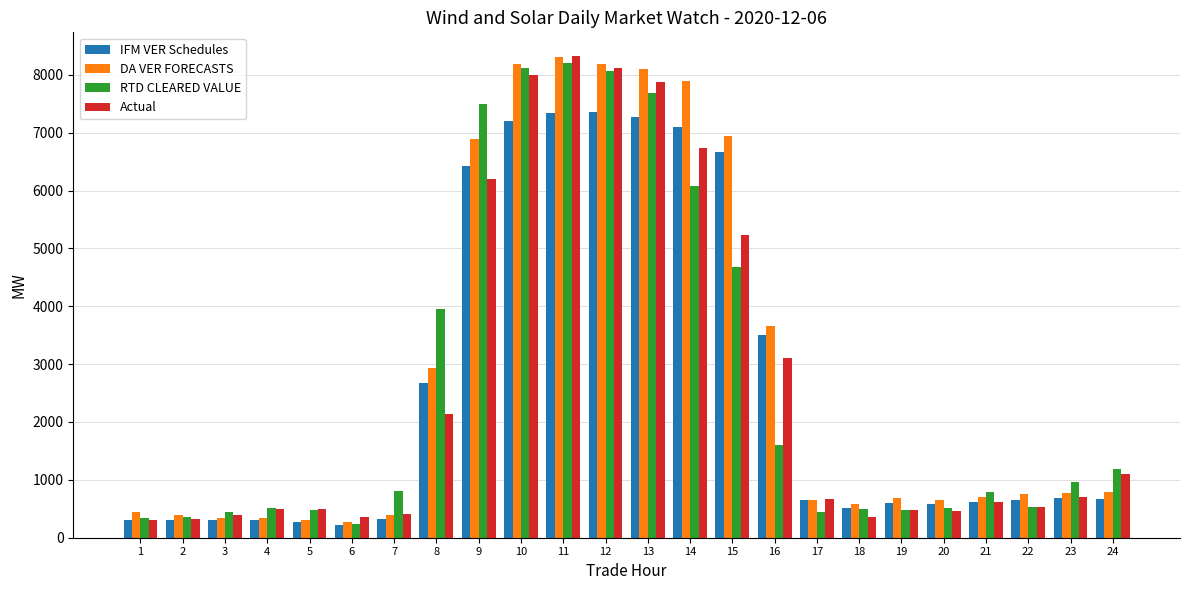

What is the highest value of the RTD CLEARED VALUE series?

8205.3